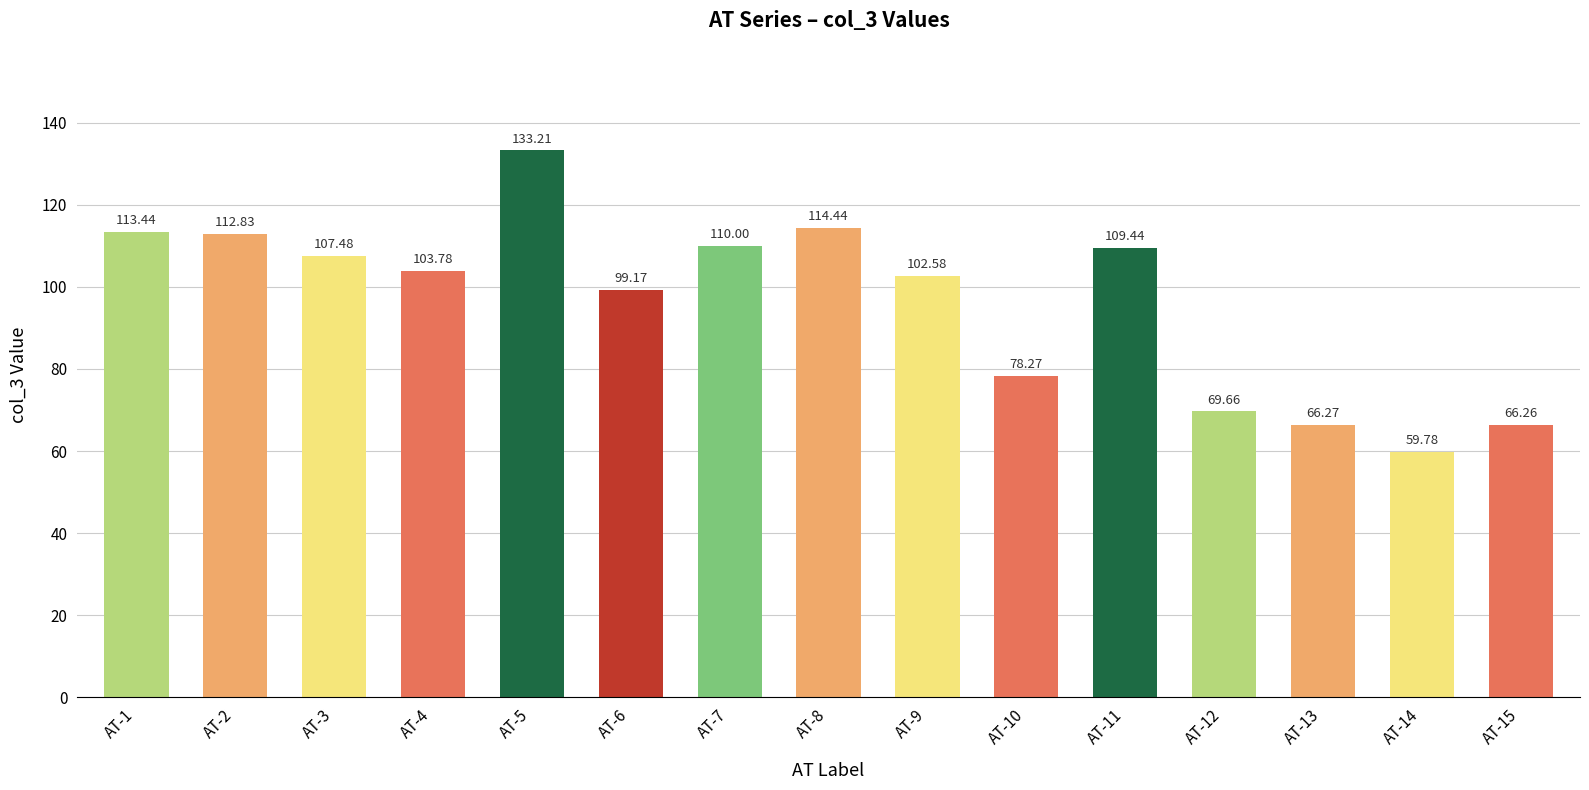

What is the difference between the maximum and second lowest values?

66.9